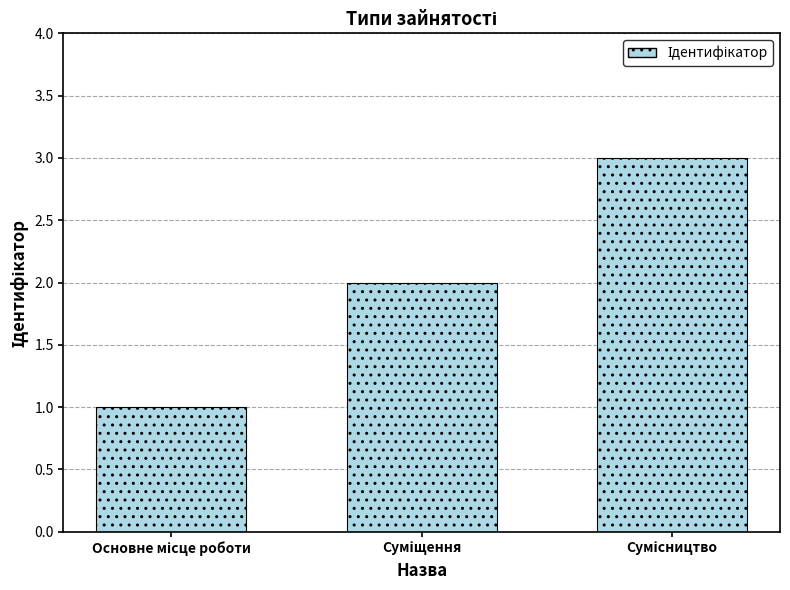

What is the maximum value shown in the chart?

3